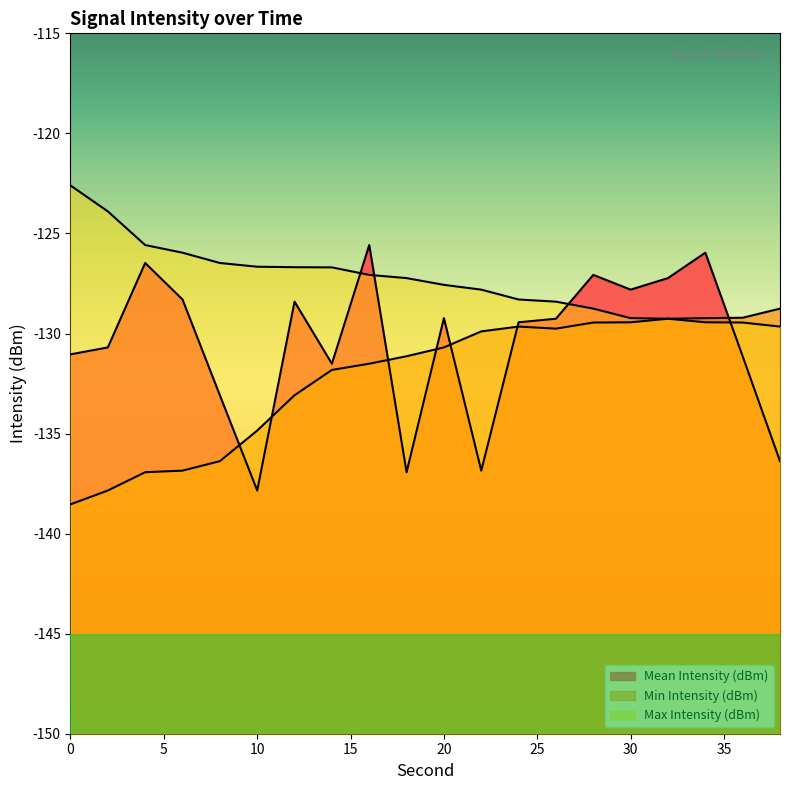

How many data points does each series have?

20